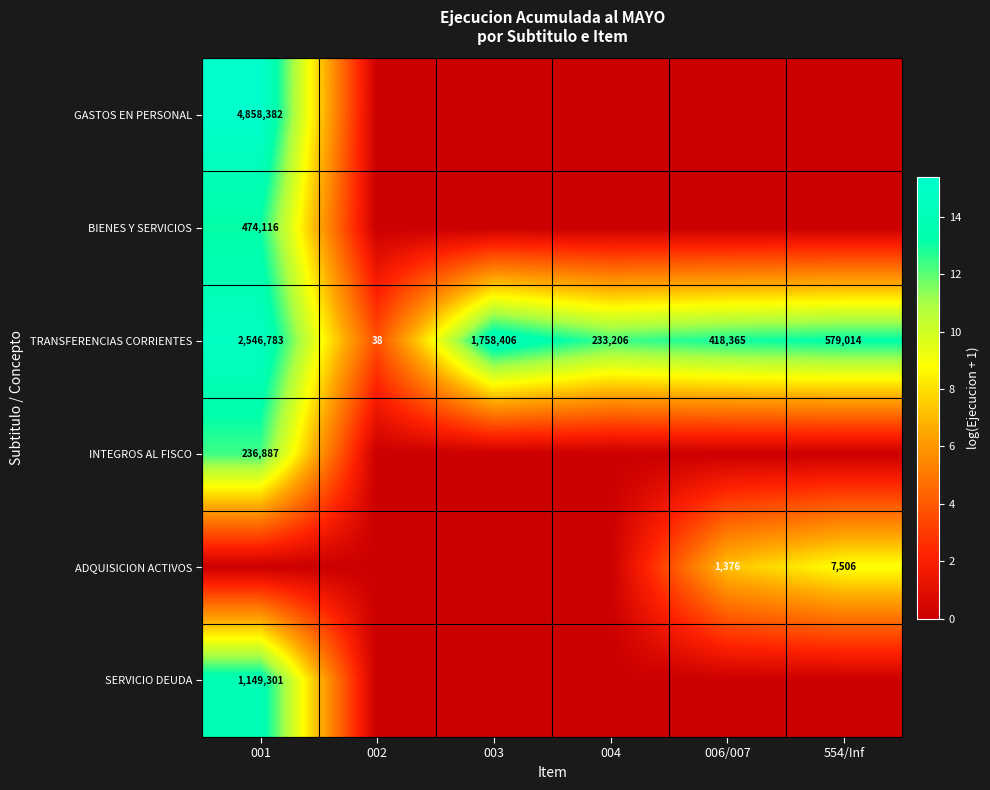

Which series changed the most between 002 and 003?

TRANSFERENCIAS CORRIENTES